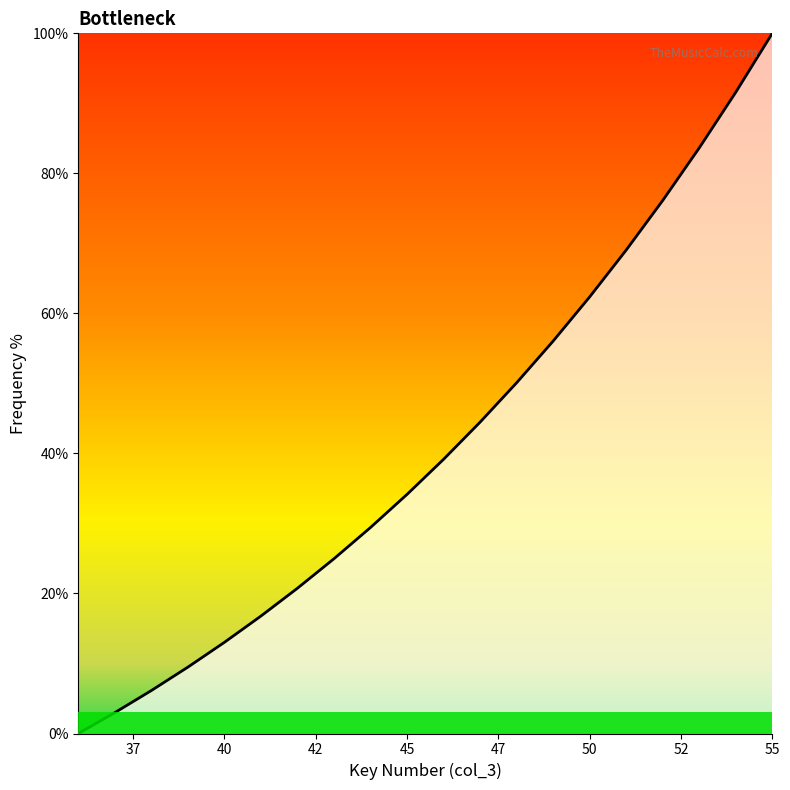

What is the difference between the second highest and minimum values?

91.6